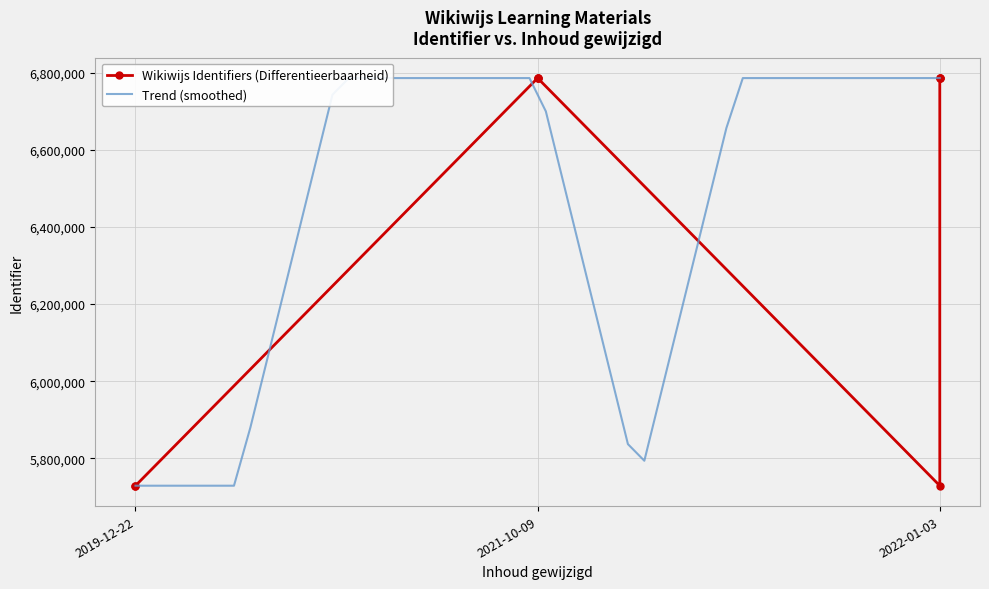

What is the ratio of the value at 2022-01-03 to the value at 2021-10-09?

1.0